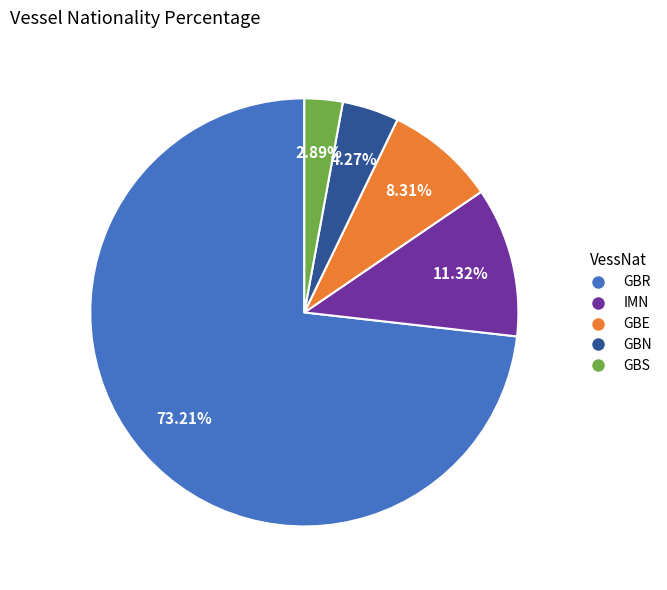

Which slice is the smallest?

GBS